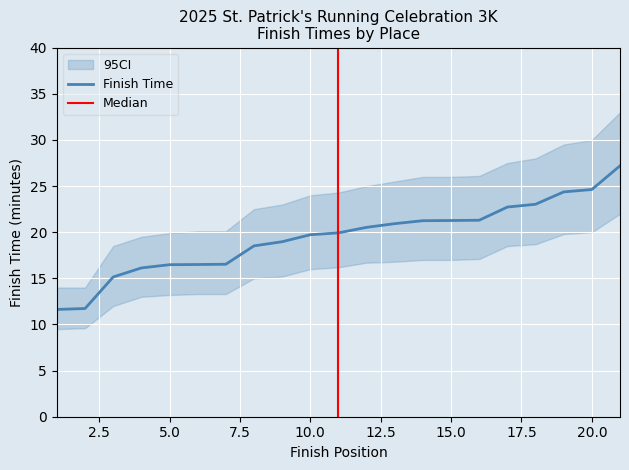

The value of Lower CI at 18 is 18.7. True or false?

True